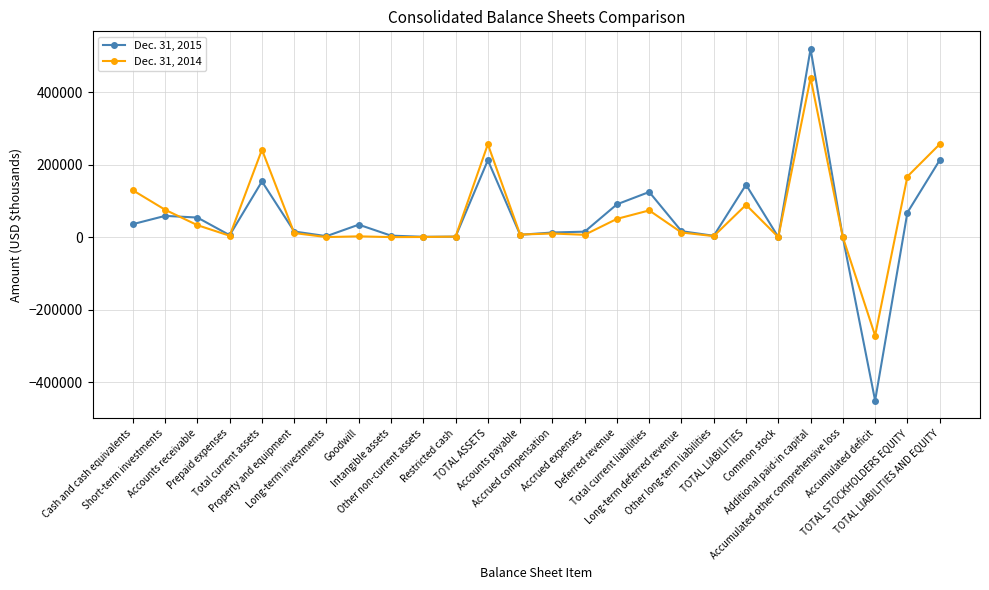

How many data points in Dec. 31, 2015 are less than 16372?

13